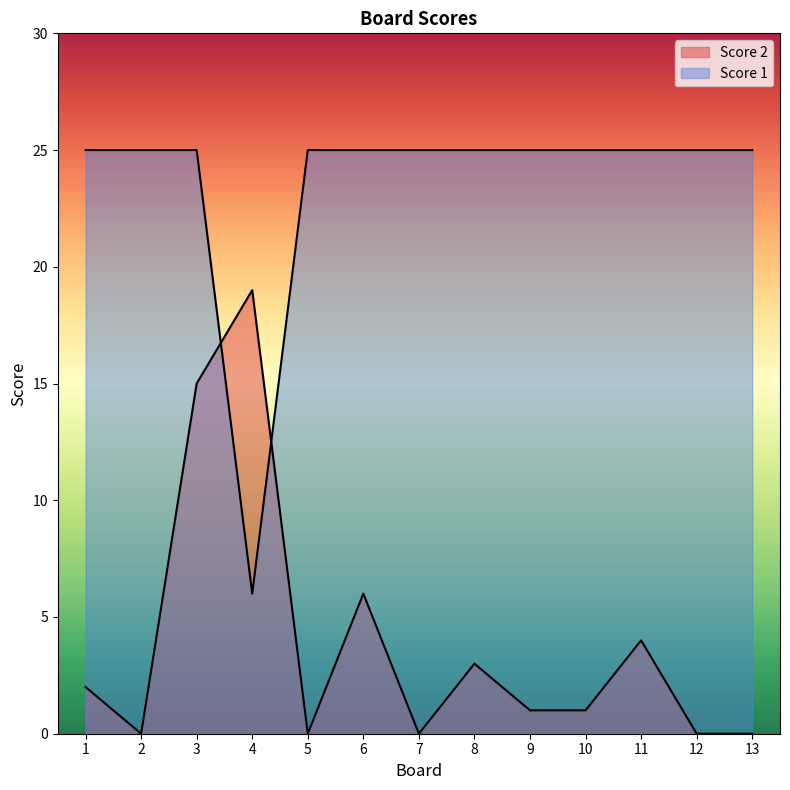

True or false: Score 2 has more than 0 points higher than both neighbors.

True